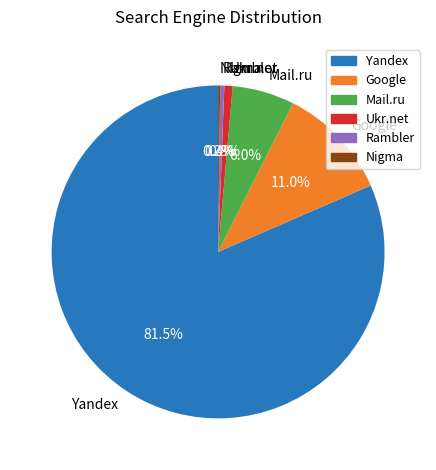

To the nearest percent, what is the average slice percentage?

17%